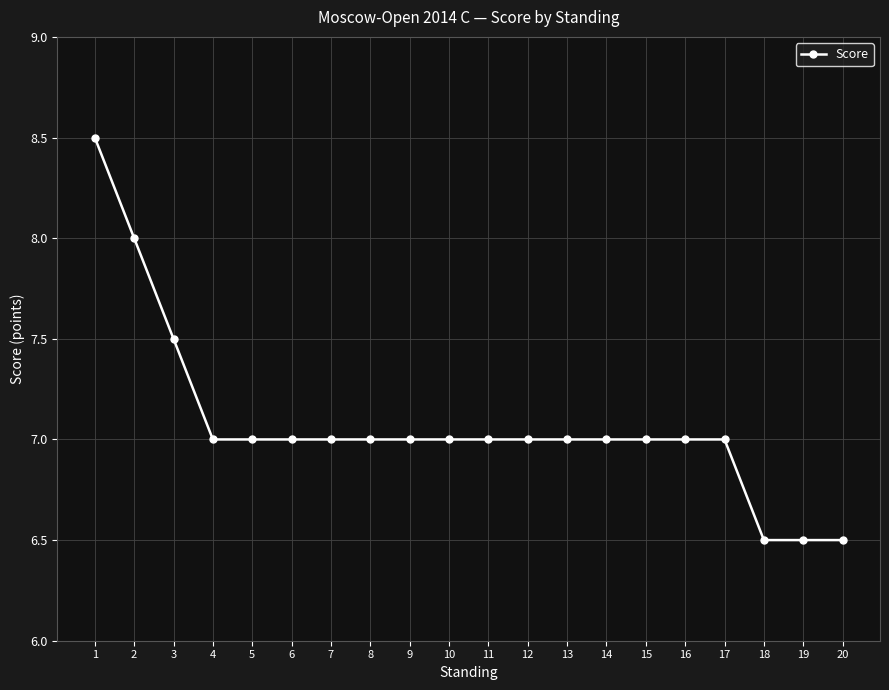

How many series are shown in this chart?

1